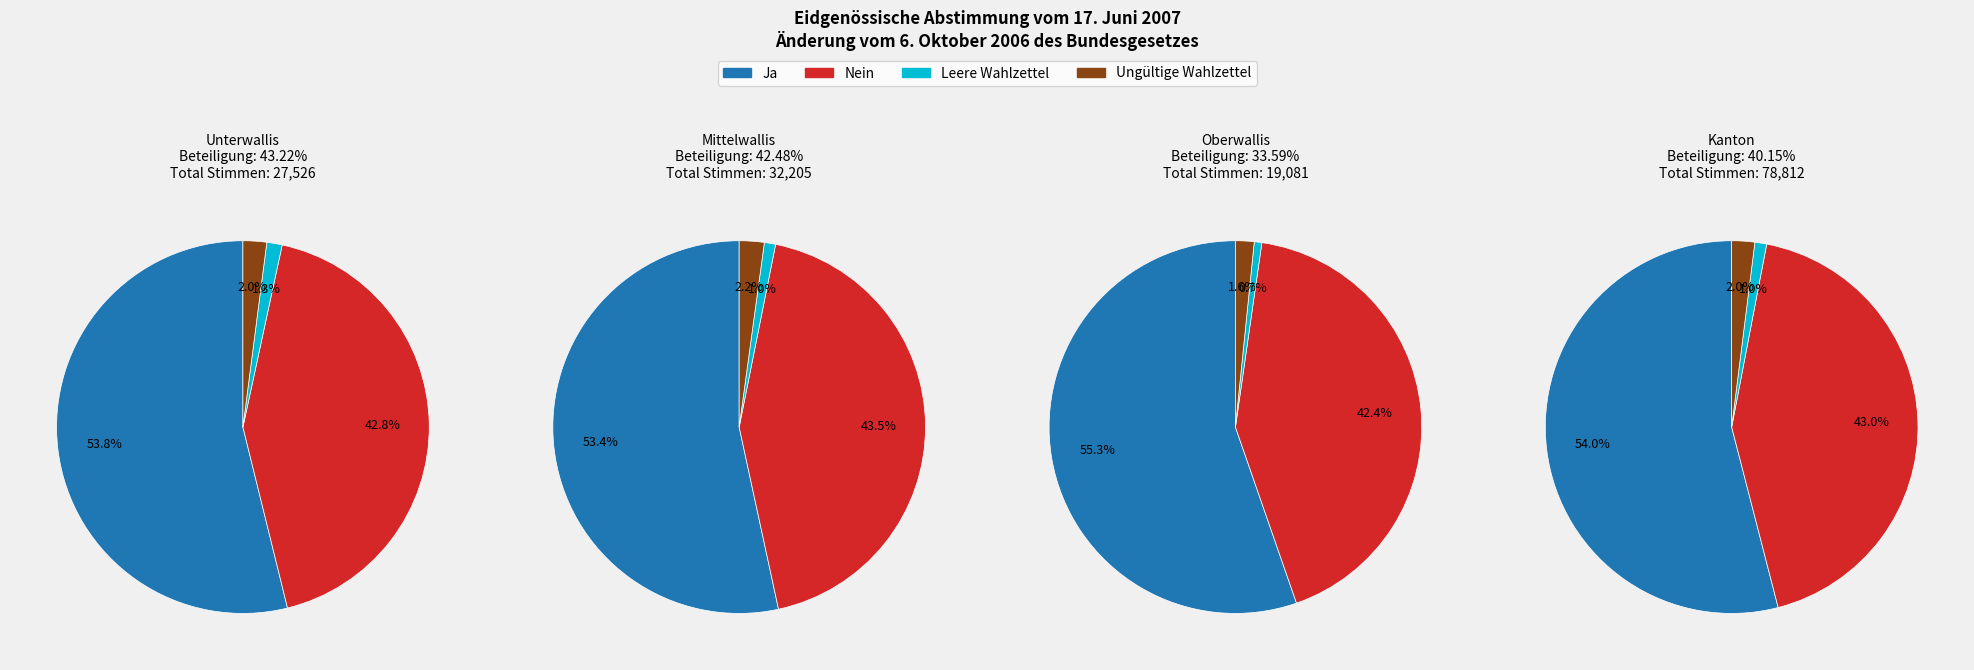

Count the number of slices in the pie.

4